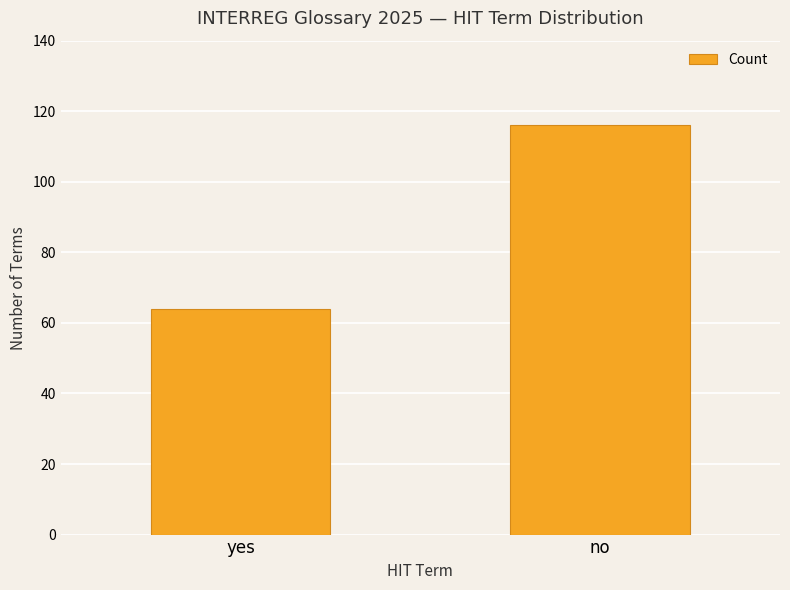

Rank the categories by value from lowest to highest.

yes, no